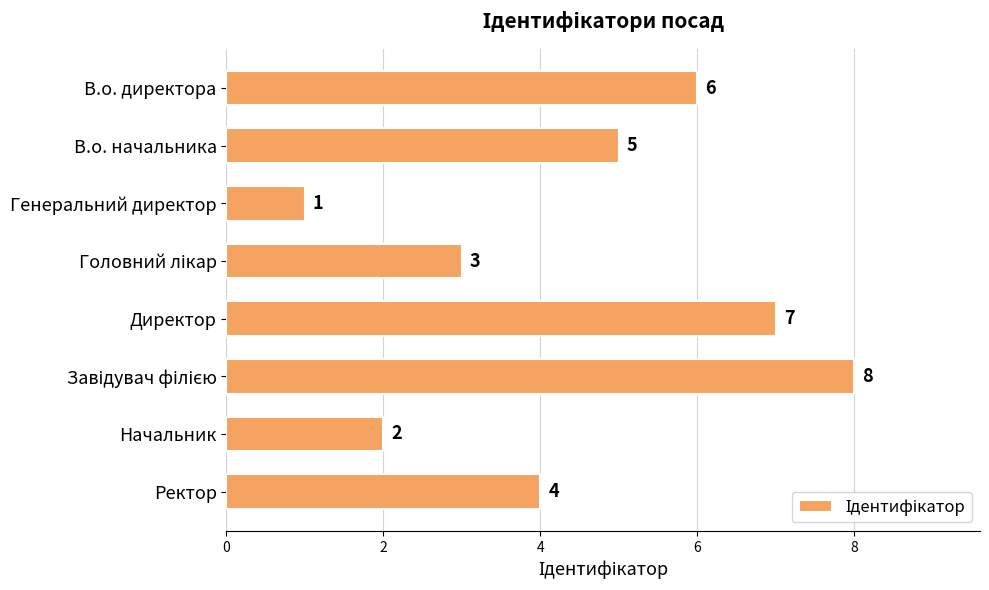

At which label is the value closest to 4?

Ректор